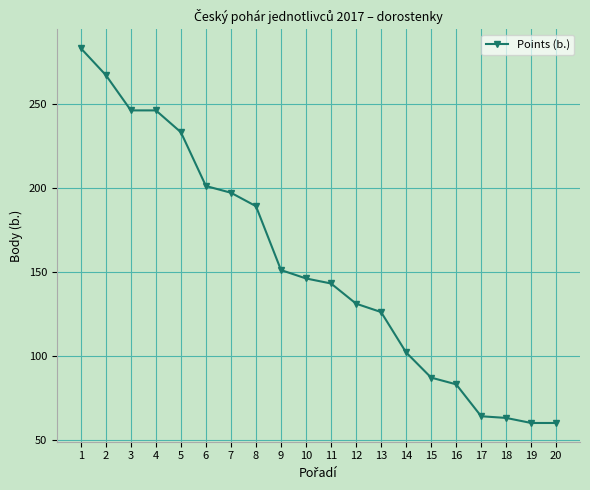

Is it true that the value at 12 is 131?

True